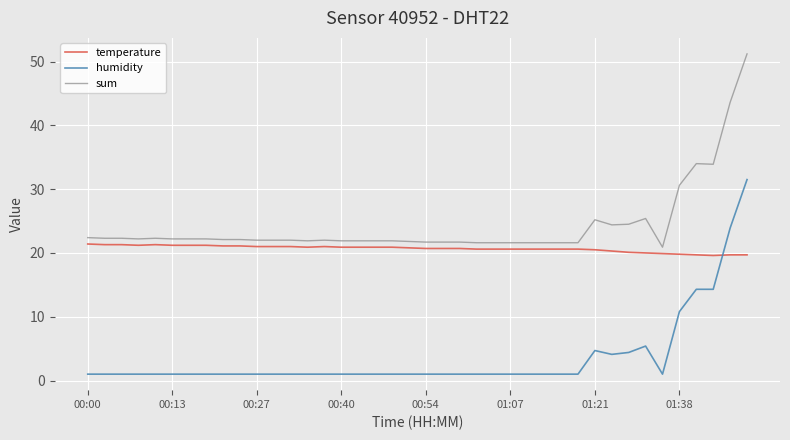

Which series has the widest spread of values?

humidity